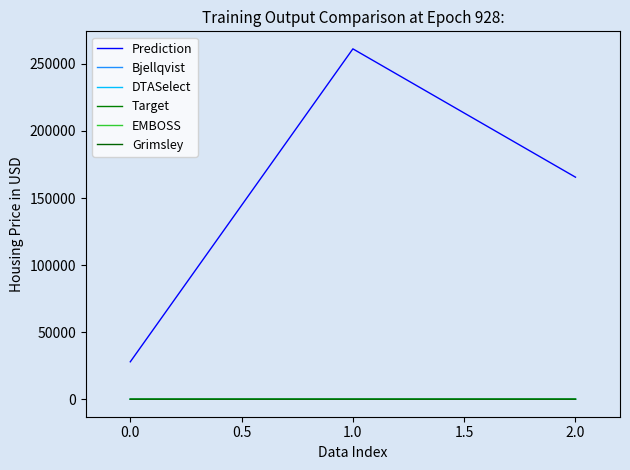

Reading left to right, list all the values displayed in this chart.

Prediction: 27895.6	261206.7	165534.6
Bjellqvist: 8.7	7.2	8.6
DTASelect: 8.6	7.4	8.2
Target: 8.8	7.1	8.1
EMBOSS: 9.0	7.4	8.3
Grimsley: 8.4	6.6	6.9